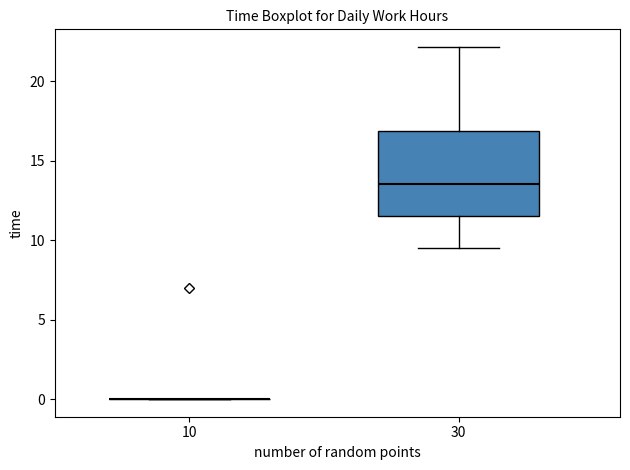

Reading left to right, transcribe this box plot: for each box, give where its median line is, the range the box spans, and where its two whiskers end, as read against the y-axis. The values are not printed on the chart, so give them approximately, as read against the axis.

10: box collapsed to a line at 0.0, whiskers 0.0 to 0.0
30: median 13.5, box 11.5 to 17.0, whiskers 9.5 to 22.0